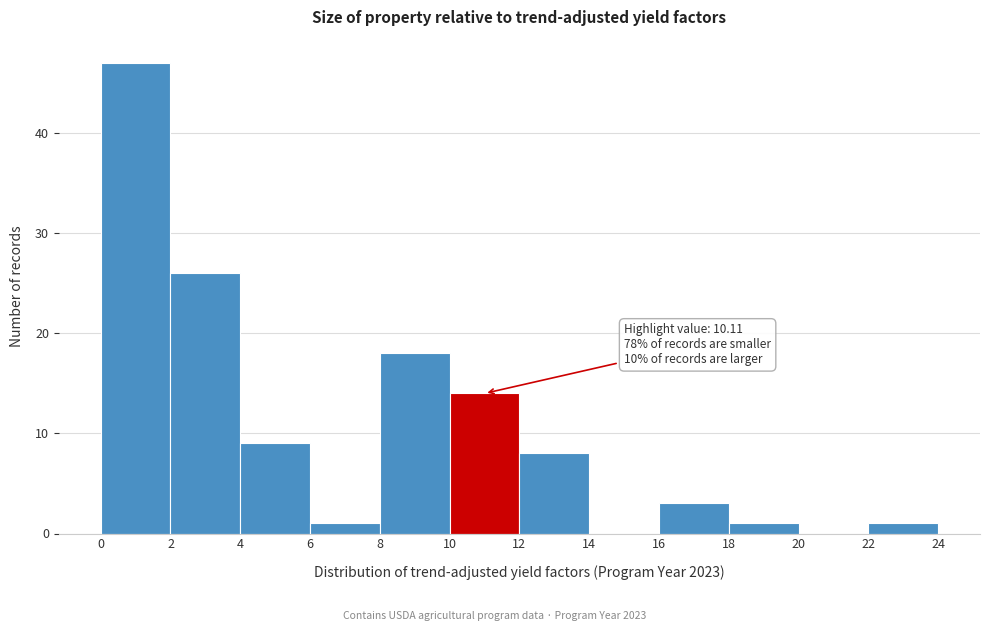

Which range on the x-axis has the tallest bar?

0 to 2